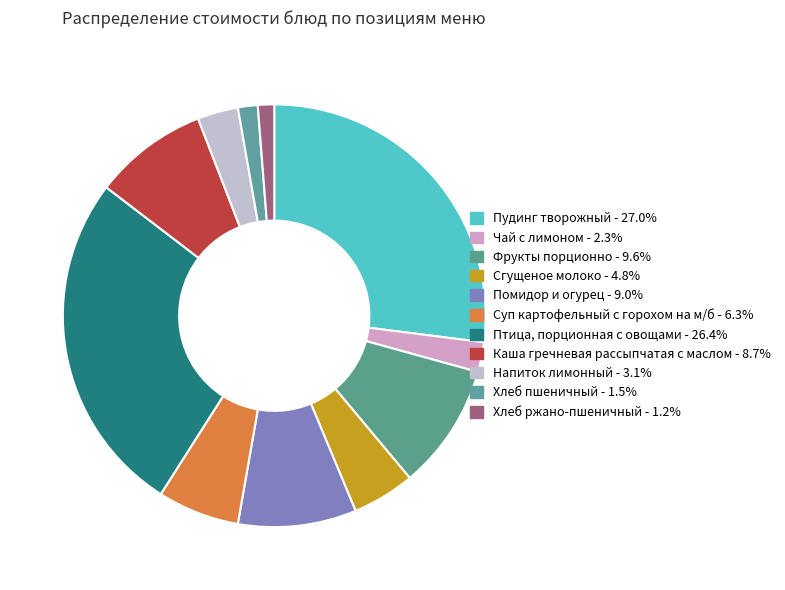

To the nearest percent, what is the combined percentage of Пудинг творожный and Хлеб пшеничный?

29%